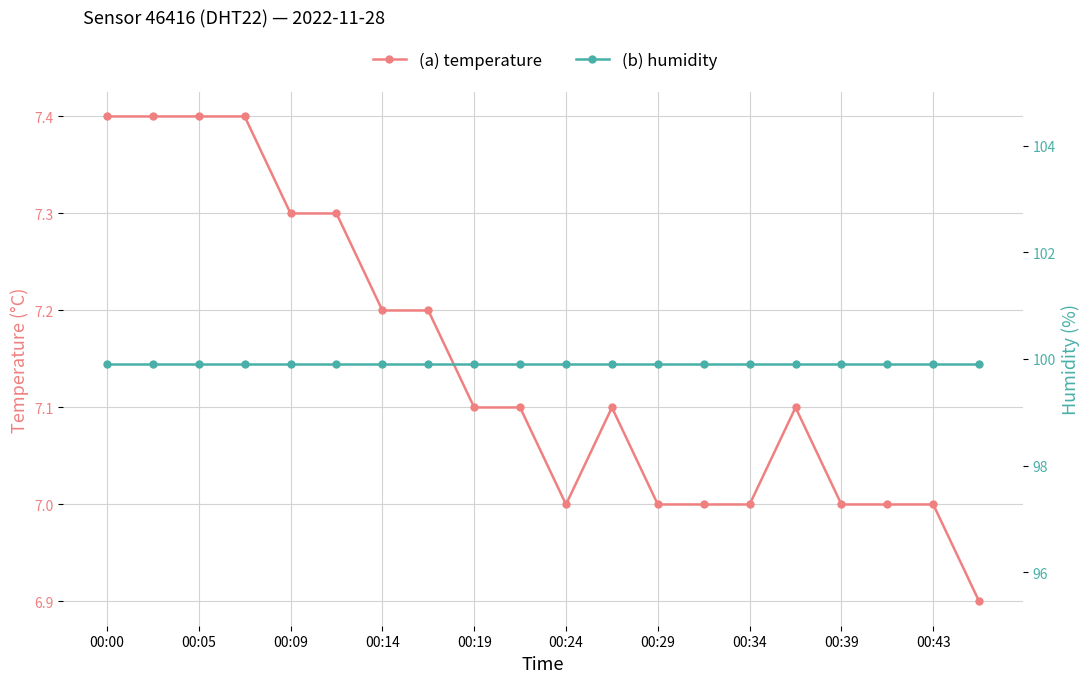

Is it true that temperature equals 7.0 at 00:29?

True